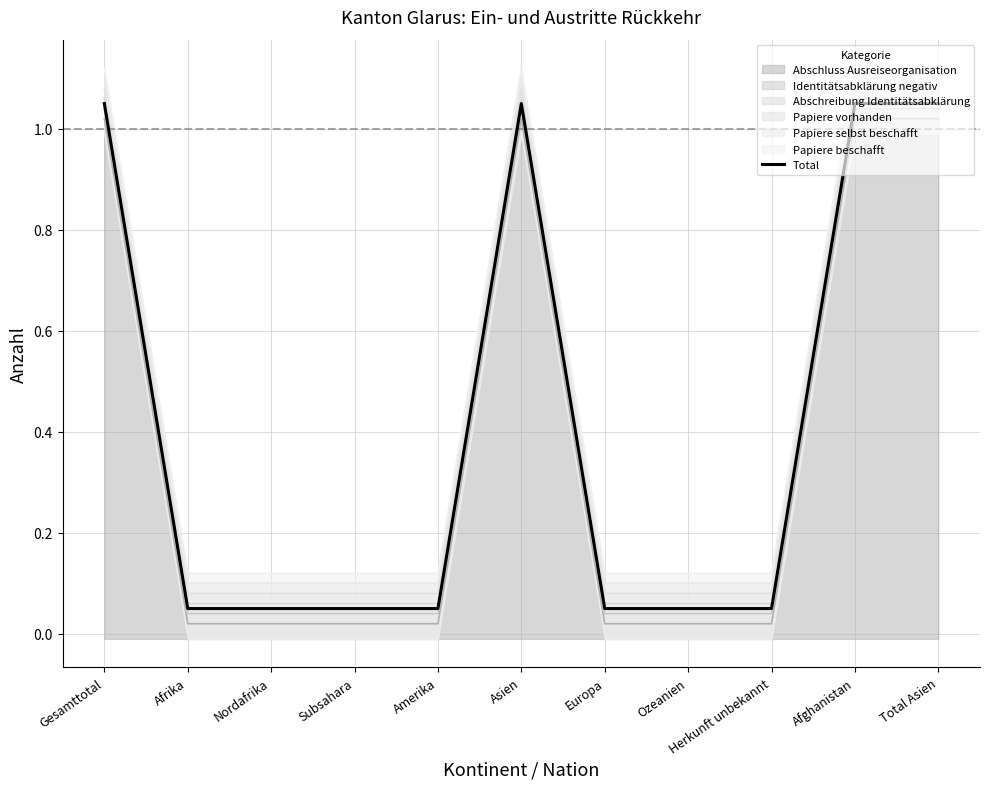

Reading left to right, extract all data points from this chart.

Gesamttotal=1.1	Afrika=0.1	Nordafrika=0.1	Subsahara=0.1	Amerika=0.1	Asien=1.1	Europa=0.1	Ozeanien=0.1	Herkunft unbekannt=0.1	Afghanistan=1.1	Total Asien=1.1